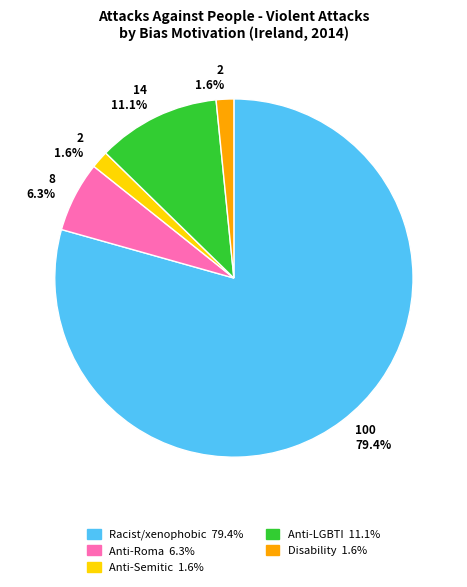

Does any single category account for the majority?

Yes